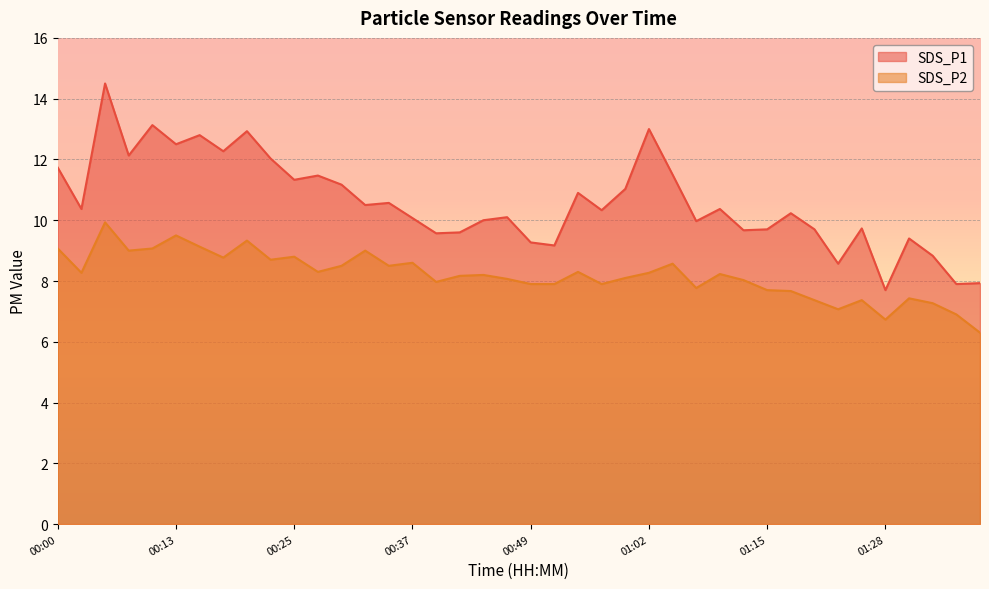

Does the chart display data point markers on the line(s)?

No